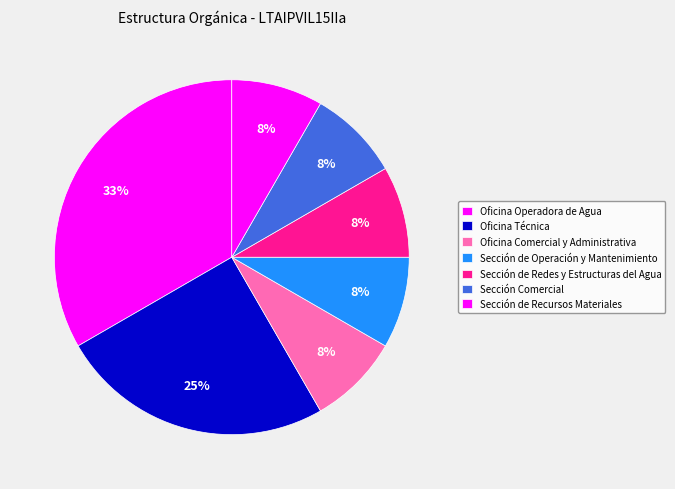

Between Oficina Operadora de Agua and Sección de Recursos Materiales, which is larger?

Oficina Operadora de Agua